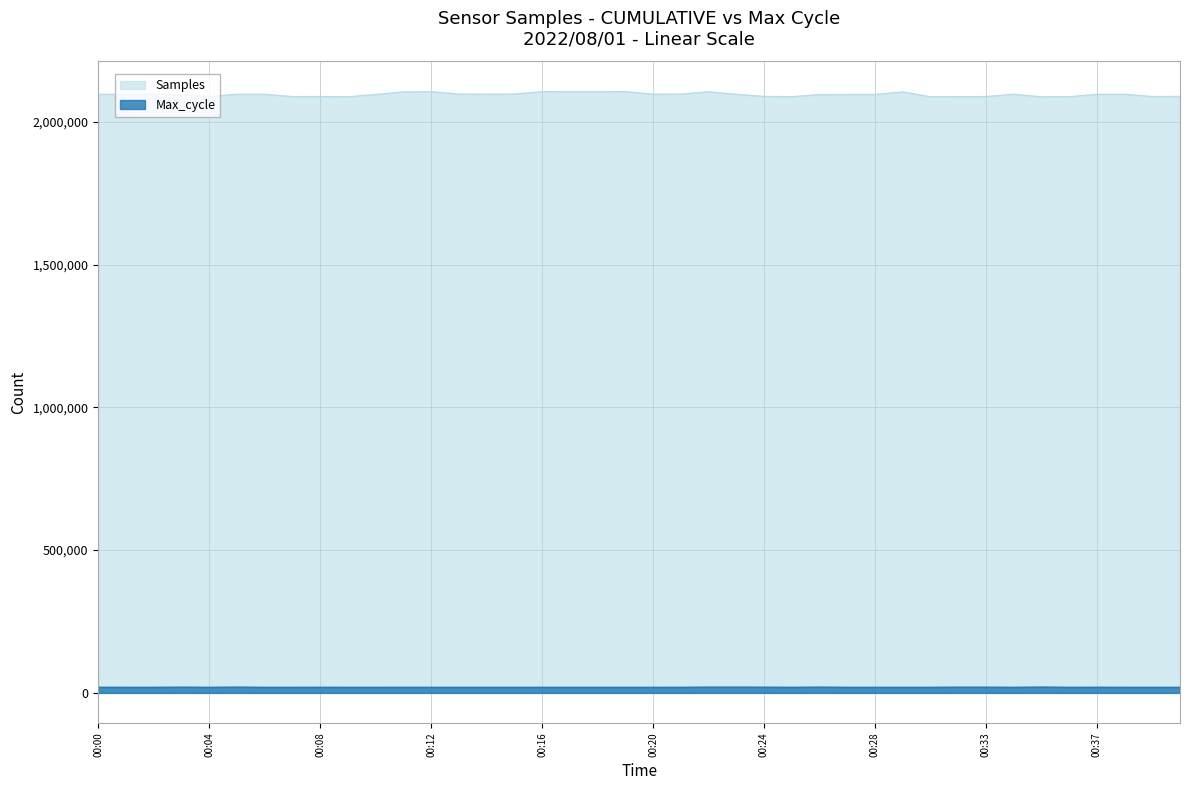

Reading right to left, transcribe all the data shown in this chart.

Samples: 2089450	2088930	2096849	2096668	2088322	2087957	2097021	2088809	2088409	2088170	2105140	2096218	2096040	2095771	2088488	2089263	2096905	2105616	2097253	2097151	2106085	2105524	2105572	2106052	2097306	2097120	2097327	2105710	2105130	2096137	2088124	2088888	2088638	2097051	2096892	2088670	2096600	2097215	2096734	2096629
Max_cycle: 20021	20036	20050	20195	20029	20818	20016	20499	20505	20033	20054	20033	20039	20628	20033	20450	20613	20547	20094	20036	20028	20043	20062	20012	20028	20028	20025	20039	20102	20025	20028	20123	20044	20039	20676	20029	20506	20063	20052	20178